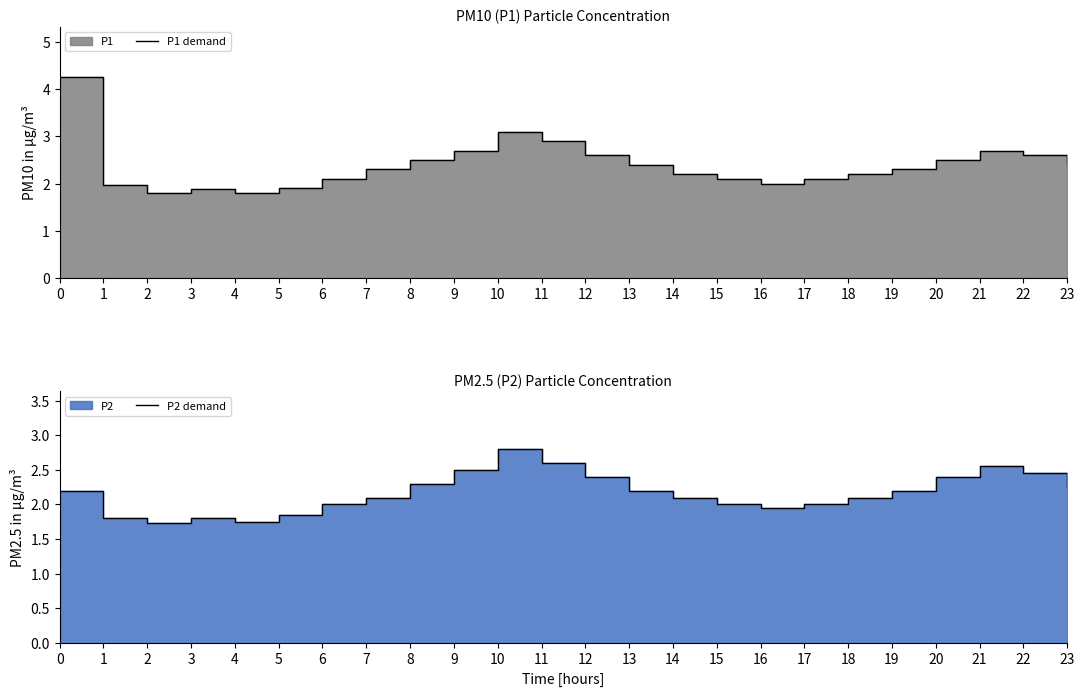

True or false: P1 demand has a value of 2.2 at 14.

True